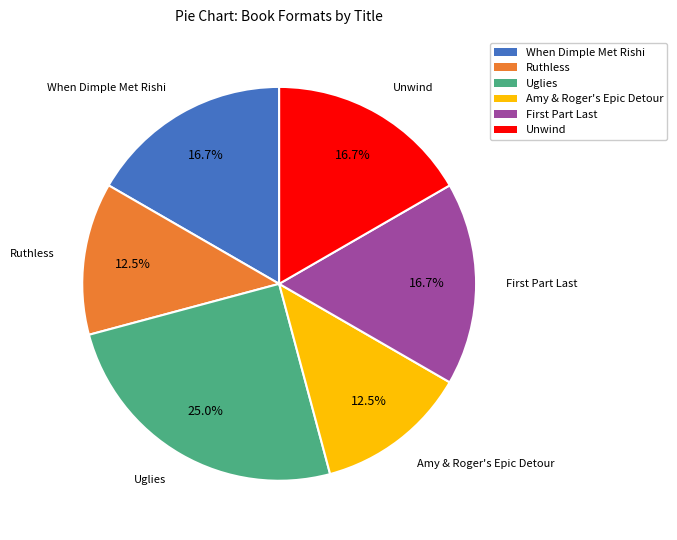

Does Amy & Roger's Epic Detour represent more than half of the total?

No